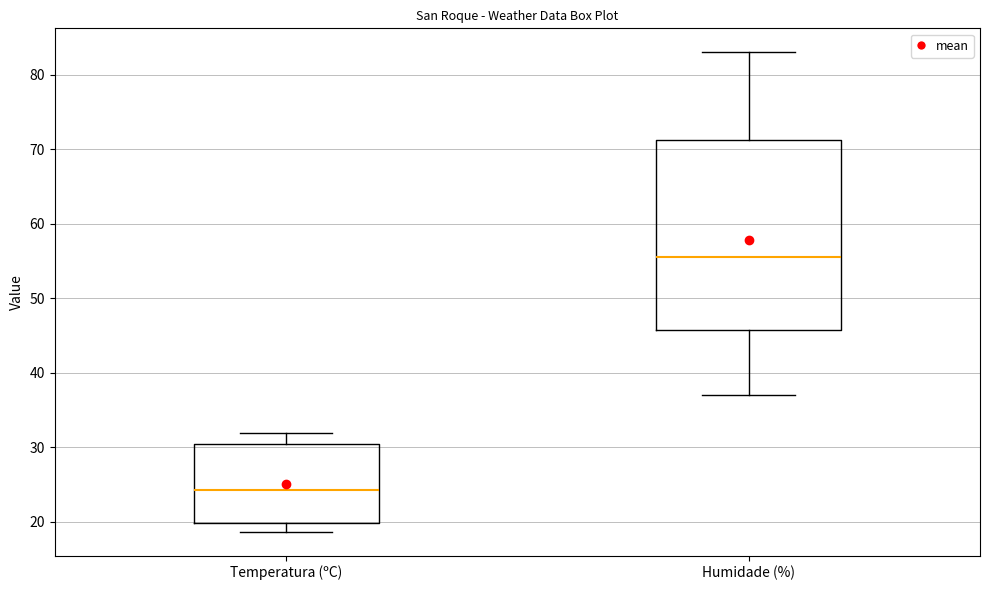

Where does the lower whisker of the box for Temperatura (ºC) end on the y-axis? The values are not printed on the chart, so give them approximately, as read against the axis.

19